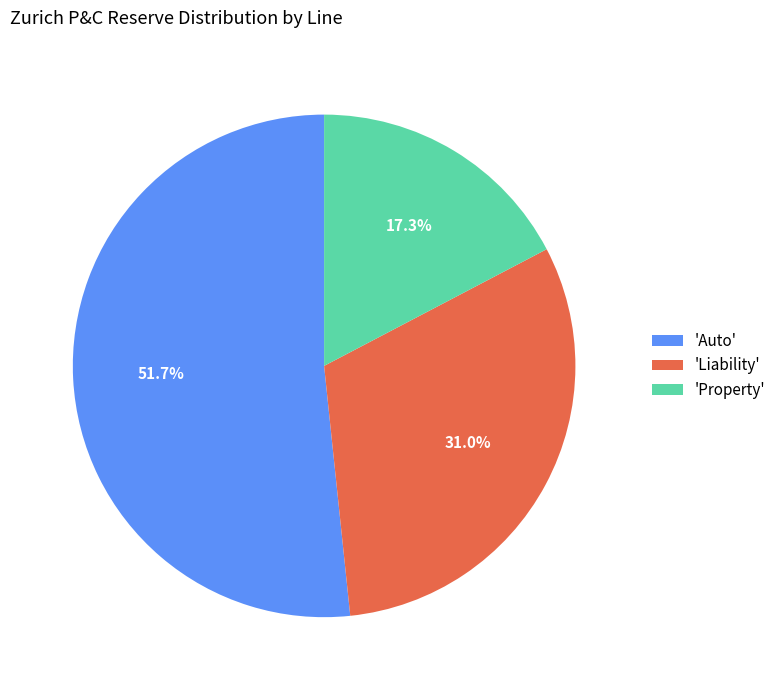

Combined, do 'Property' and 'Auto' account for over 50%?

Yes